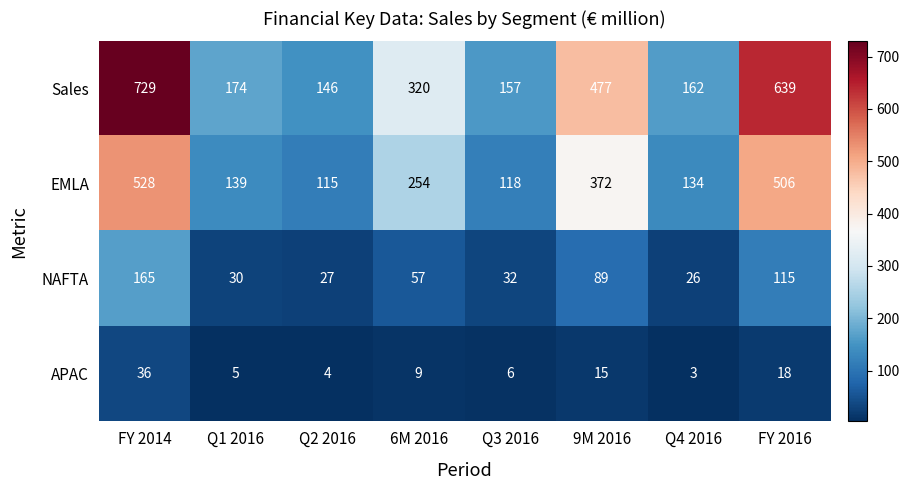

What is the sum of all EMLA values?

2166